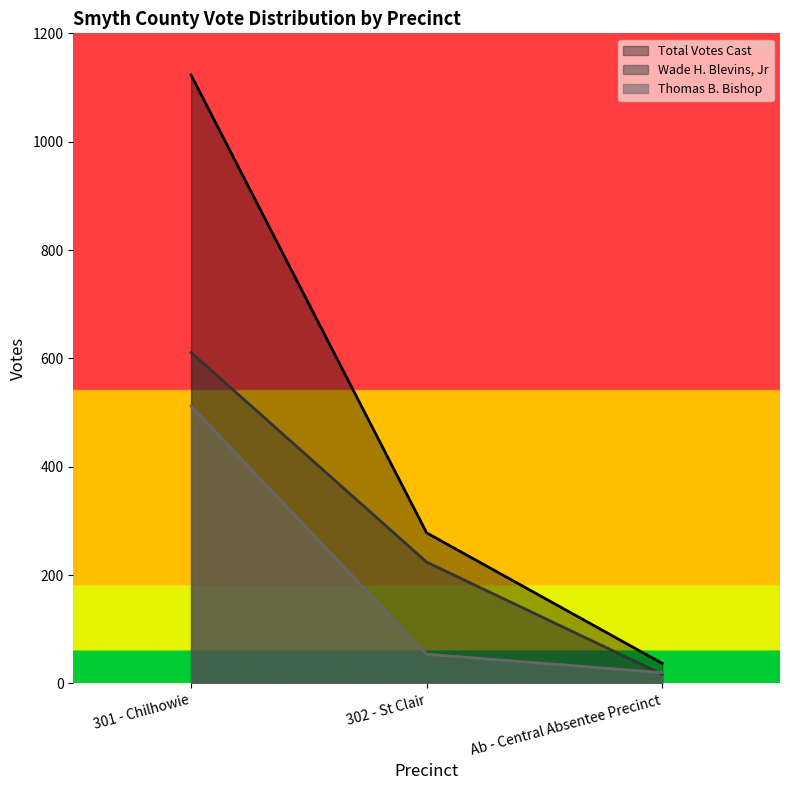

How many values in the Wade H. Blevins, Jr series are below 224?

1